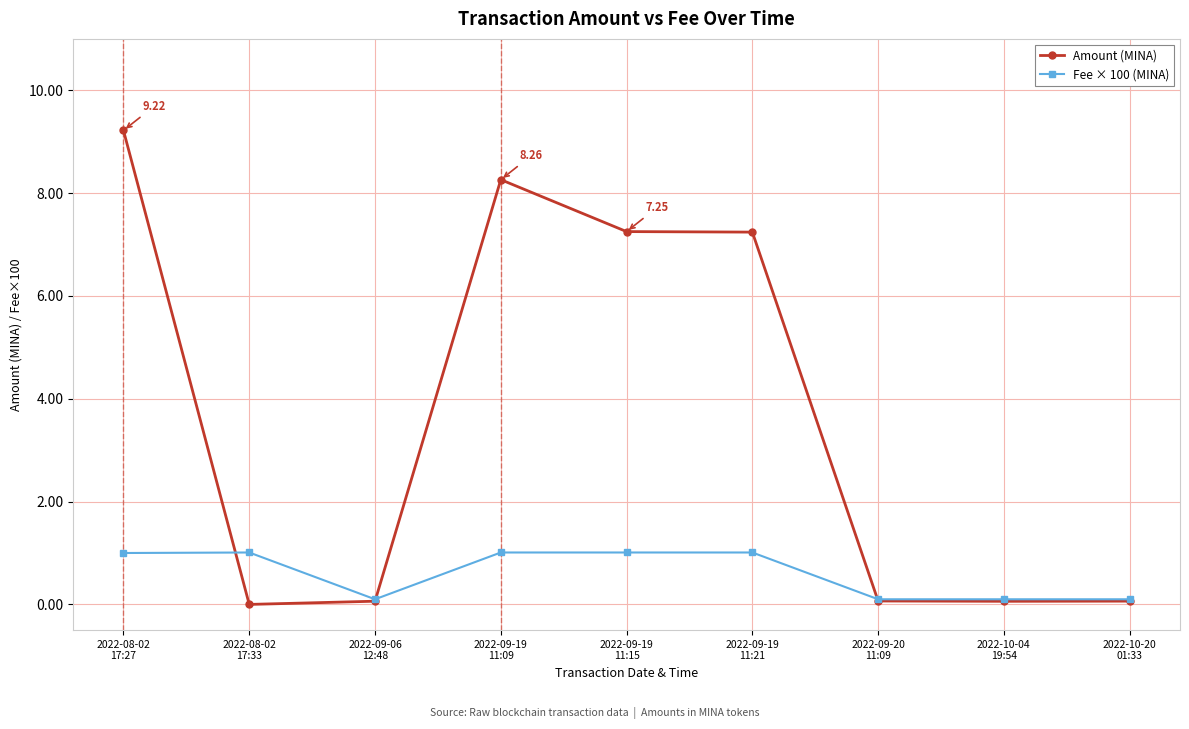

Which series has the largest total across all categories?

Amount (MINA)